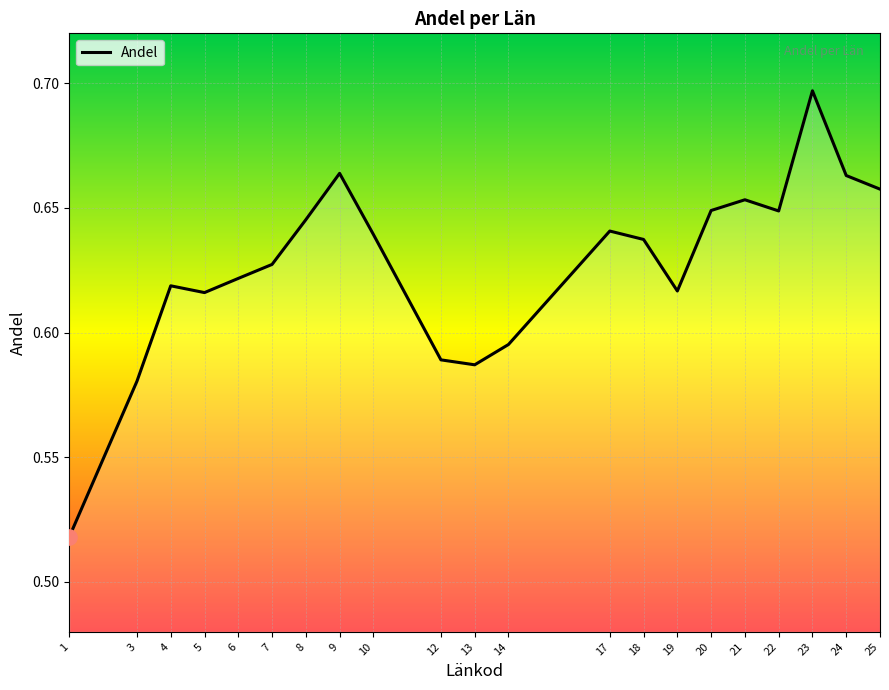

Which category has the highest value across all series?

23